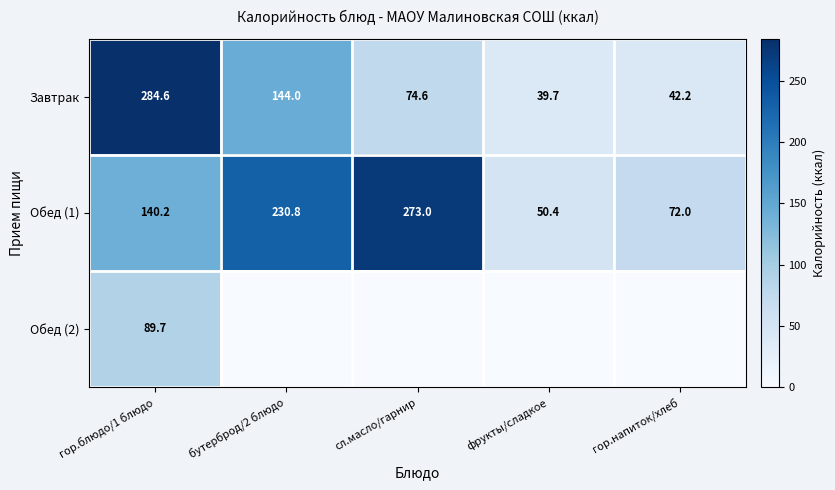

True or false: Обед (1) has a value of 19.9 at фрукты/сладкое.

False